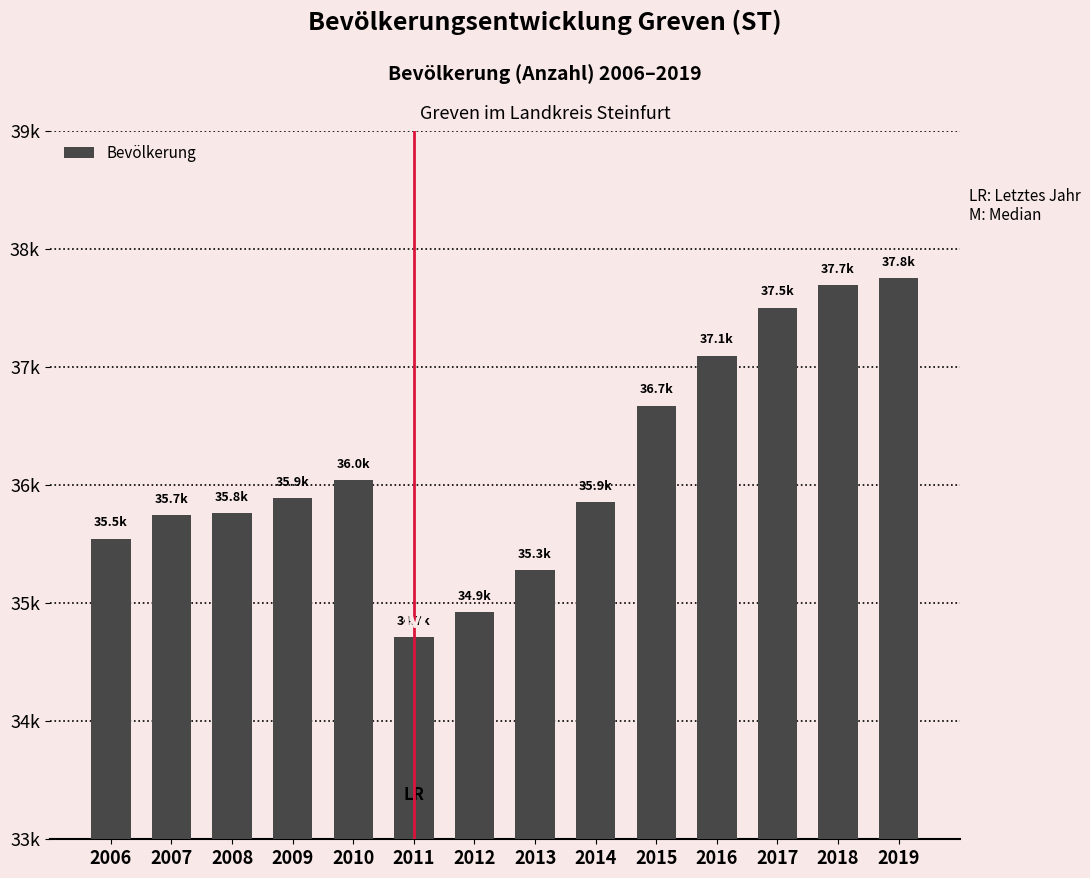

Reading left to right, extract all data points from this chart.

2006=35546	2007=35747	2008=35761	2009=35887	2010=36044	2011=34710	2012=34924	2013=35278	2014=35854	2015=36674	2016=37097	2017=37502	2018=37692	2019=37753